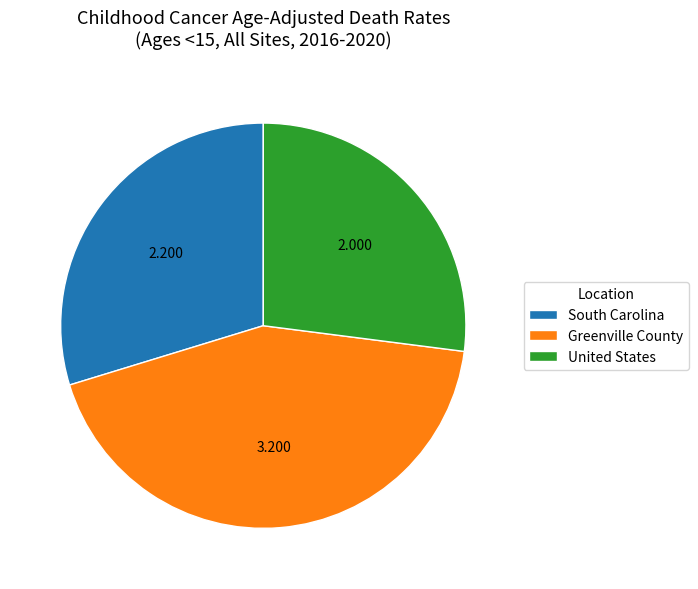

Is South Carolina the majority of the pie?

No